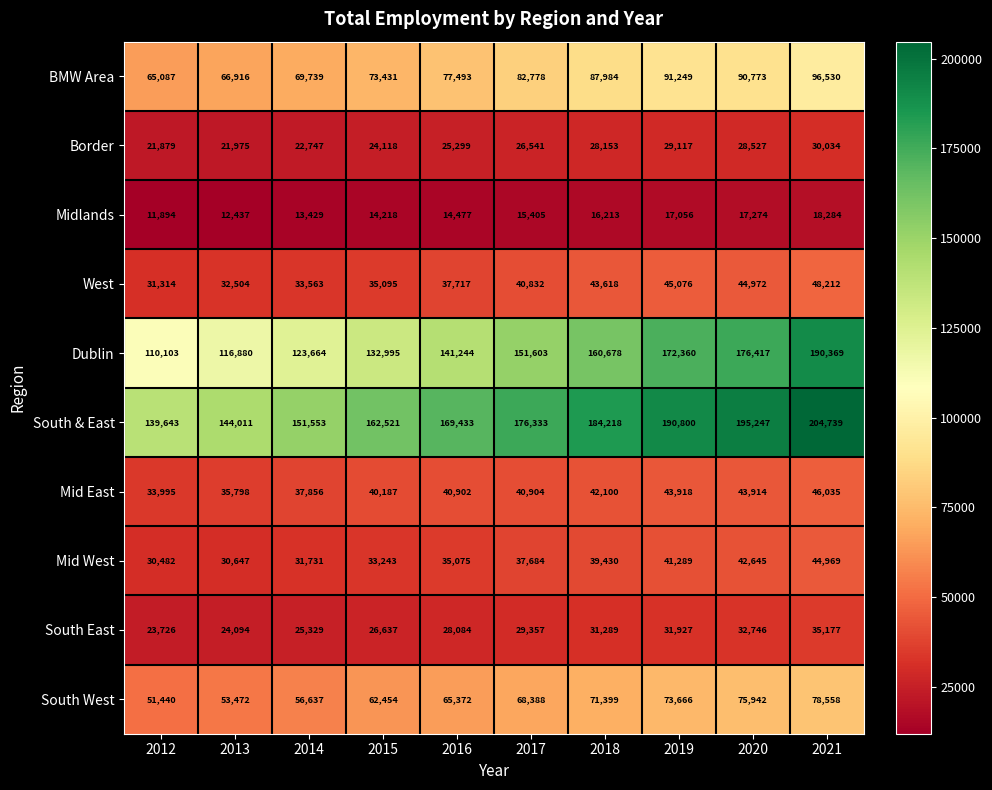

What is the approximate value of West at 2019, to the nearest 100?

45100